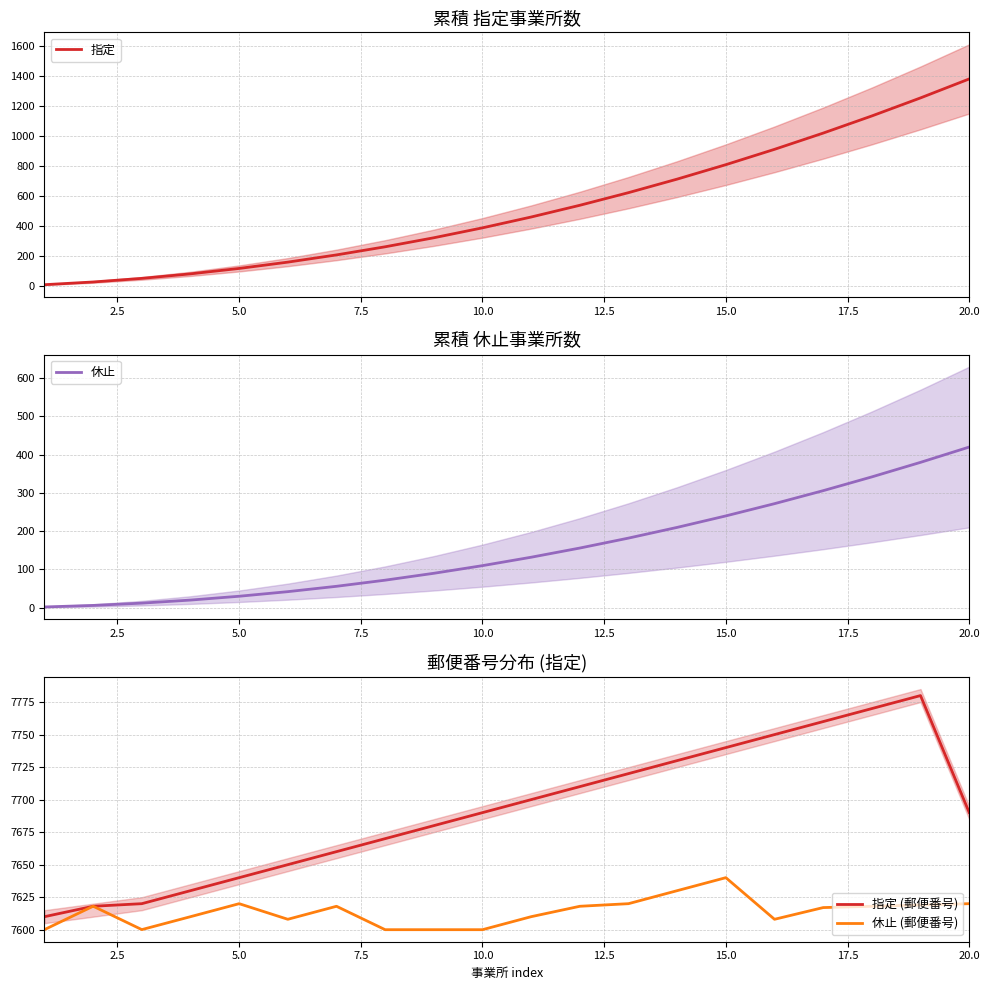

What is the difference between the maximum and minimum values in the 指定 series?

1368